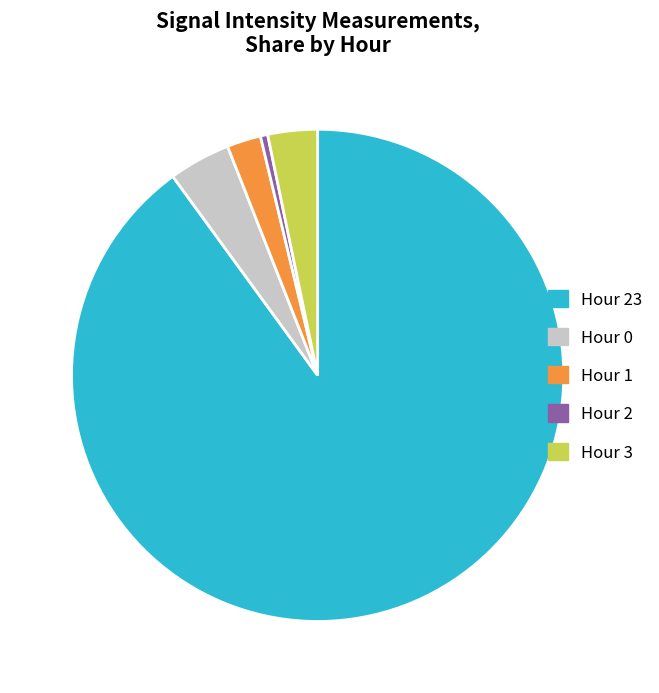

Is there a majority slice in this chart?

Yes